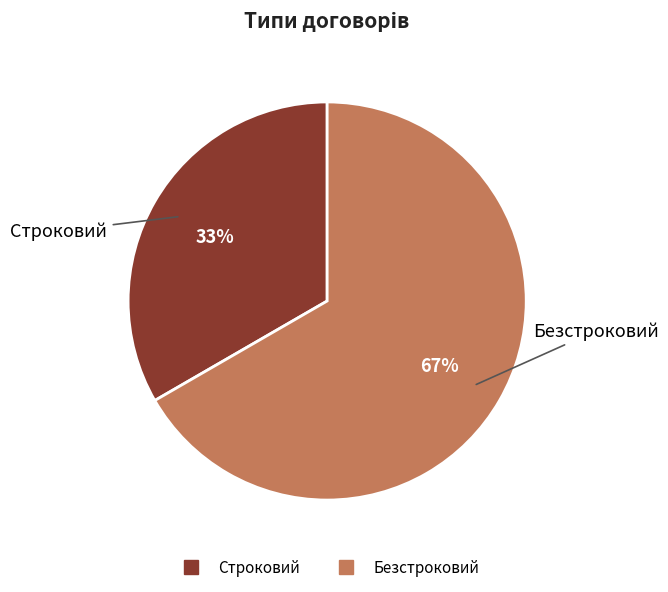

Rank the categories by value from highest to lowest.

Безстроковий, Строковий